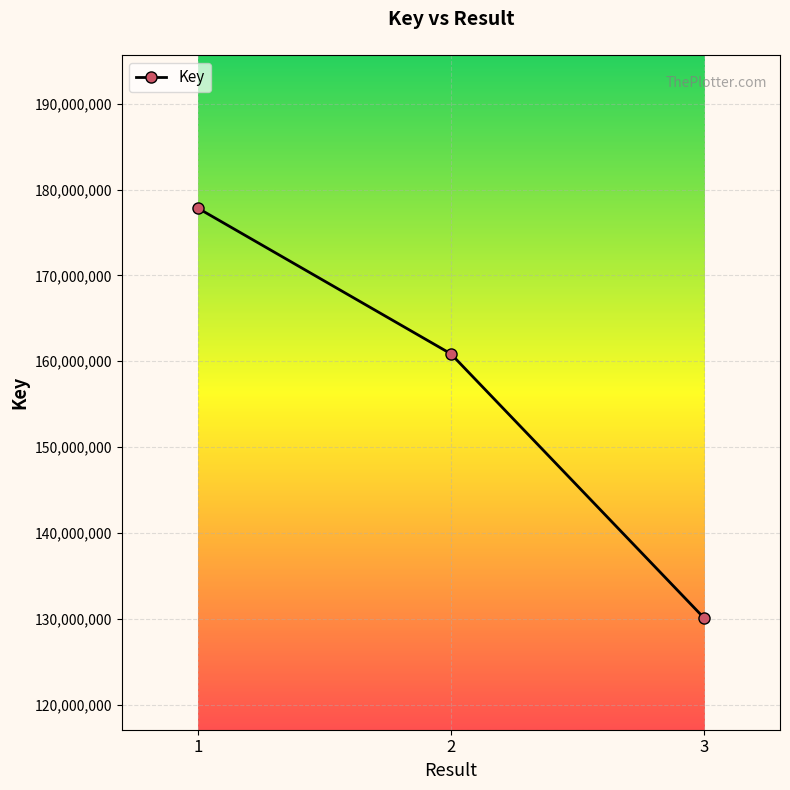

At which category does the chart reach its peak across all series?

1